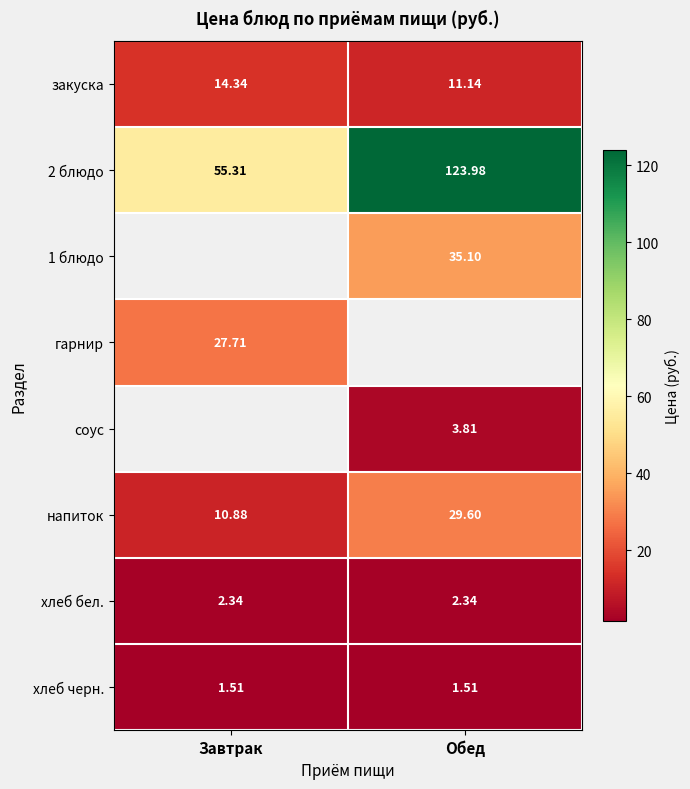

At which label does закуска reach its peak?

Завтрак